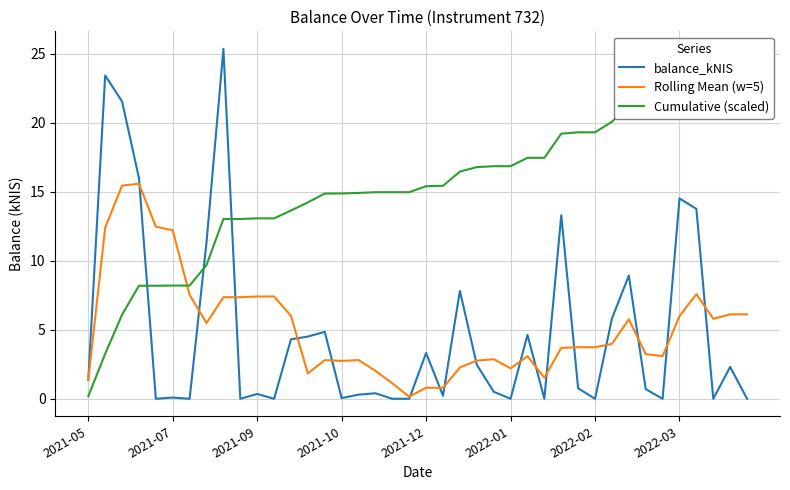

How many intersections are there between Cumulative (scaled) and Rolling Mean (w=5)?

1